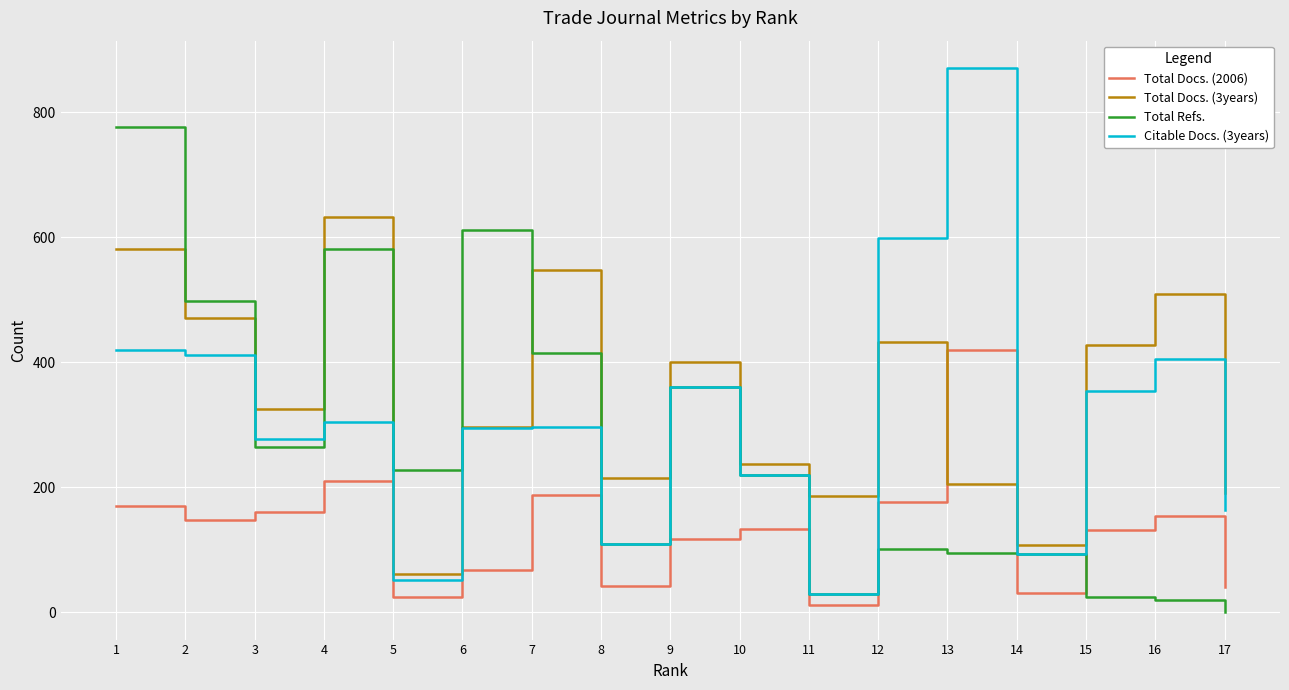

What is the total value across all series at 7?

1446